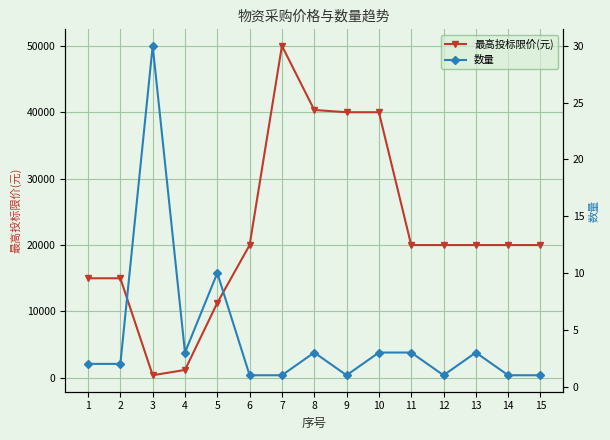

Reading left to right, extract all data points from this chart.

最高投标限价(元): 1=14999.6	2=14999.6	3=400.0	4=1200.1	5=11300.0	6=19999.9	7=50000.2	8=40338.7	9=39999.7	10=39999.7	11=19999.9	12=19999.9	13=19999.9	14=20000.0	15=20000.0
数量: 1=2.0	2=2.0	3=30.0	4=3.0	5=10.0	6=1.0	7=1.0	8=3.0	9=1.0	10=3.0	11=3.0	12=1.0	13=3.0	14=1.0	15=1.0